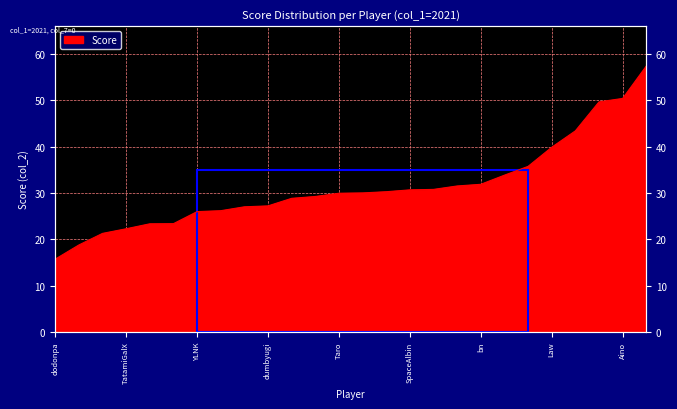

Where does the data first go above 30?

Deim